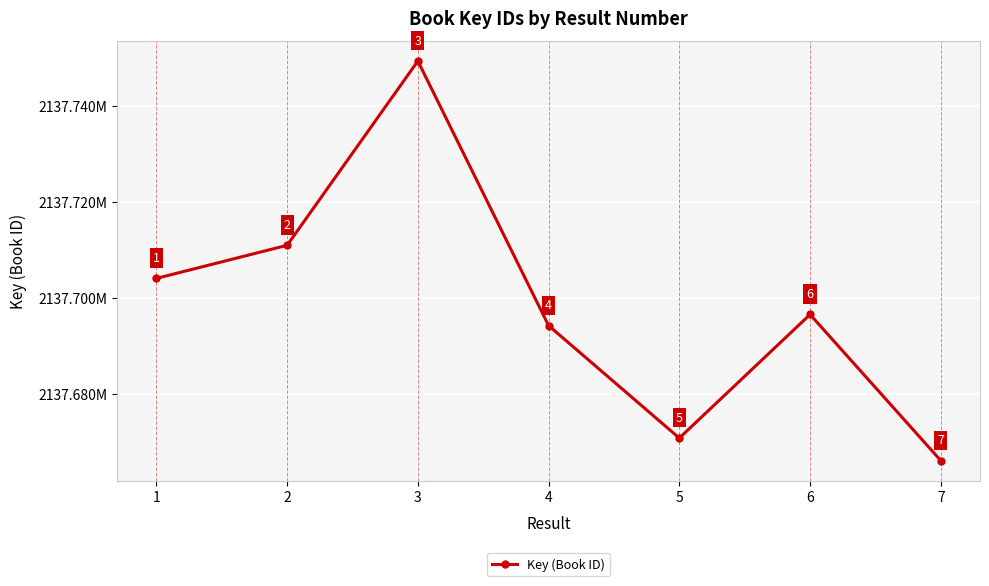

What is the minimum value shown in the chart?

2137666166